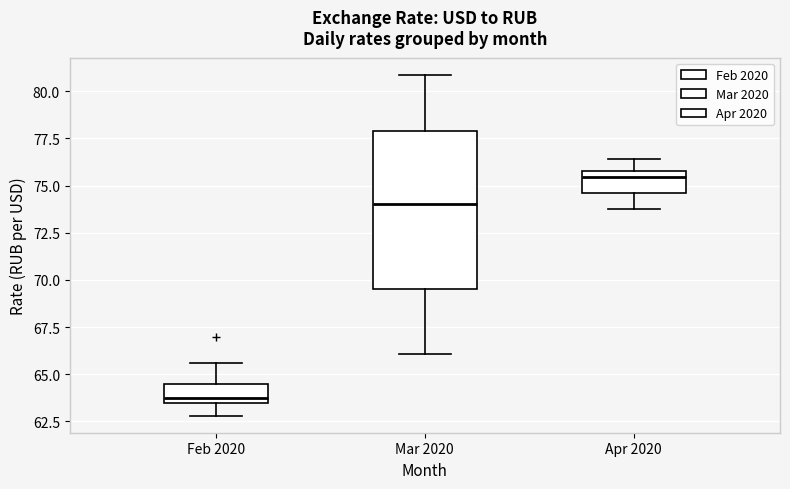

Which box has the highest median line?

Apr 2020